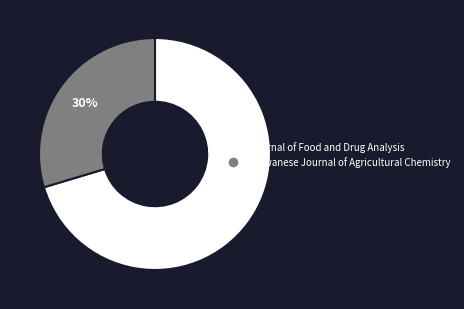

Rank the categories by value from lowest to highest.

Taiwanese Journal of Agricultural Chemistry, Journal of Food and Drug Analysis